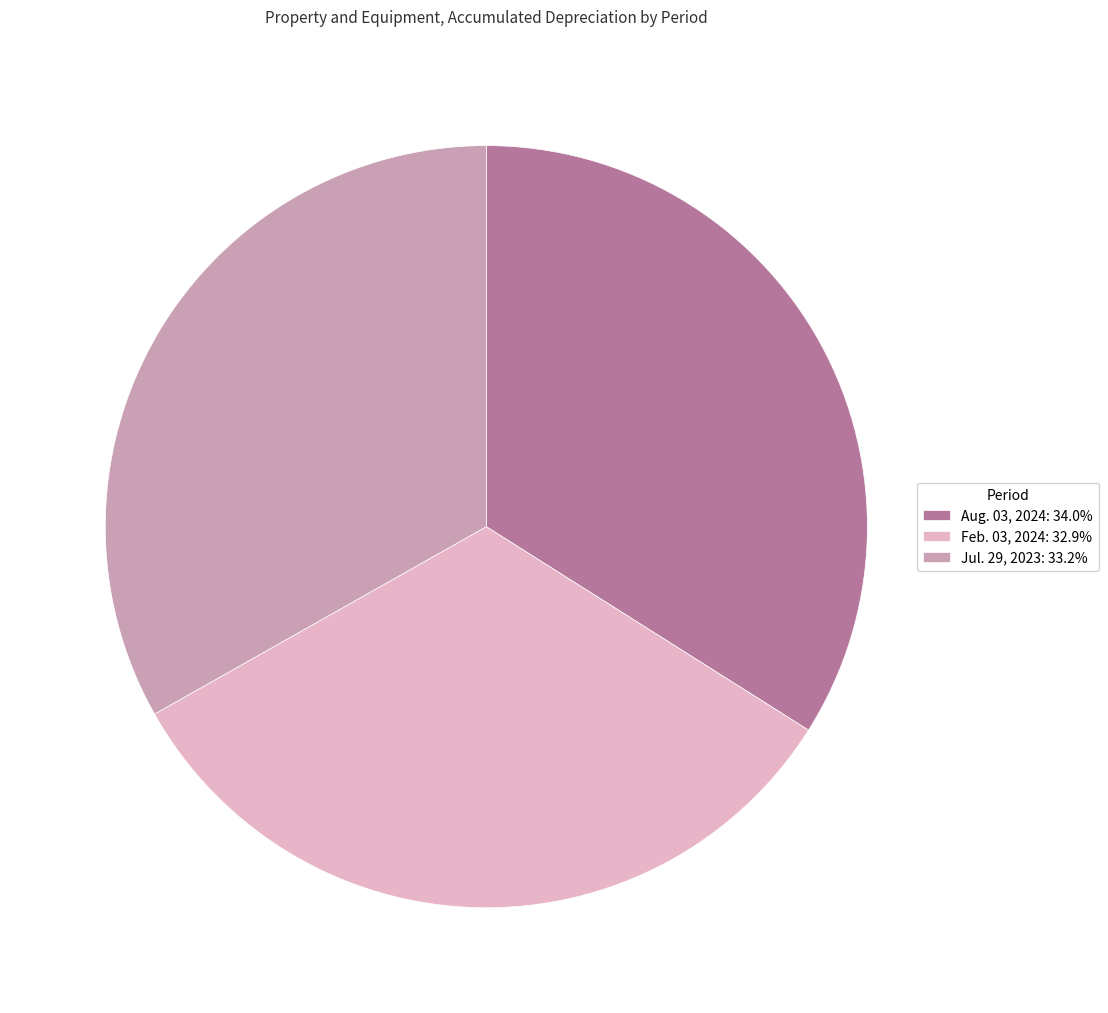

Count the number of slices in the pie.

3